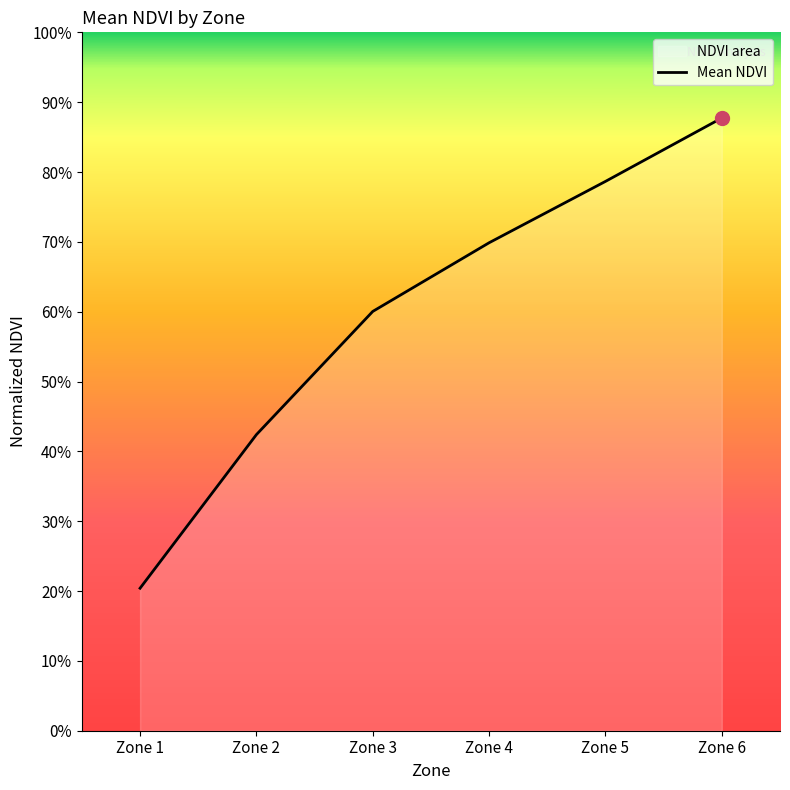

Between Zone 4 and Zone 2, which is larger?

Zone 4